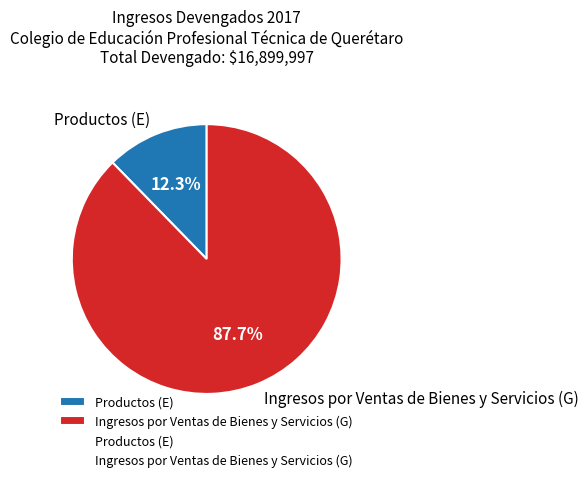

What is the largest slice in the pie chart?

Ingresos por Ventas de Bienes y Servicios (G)